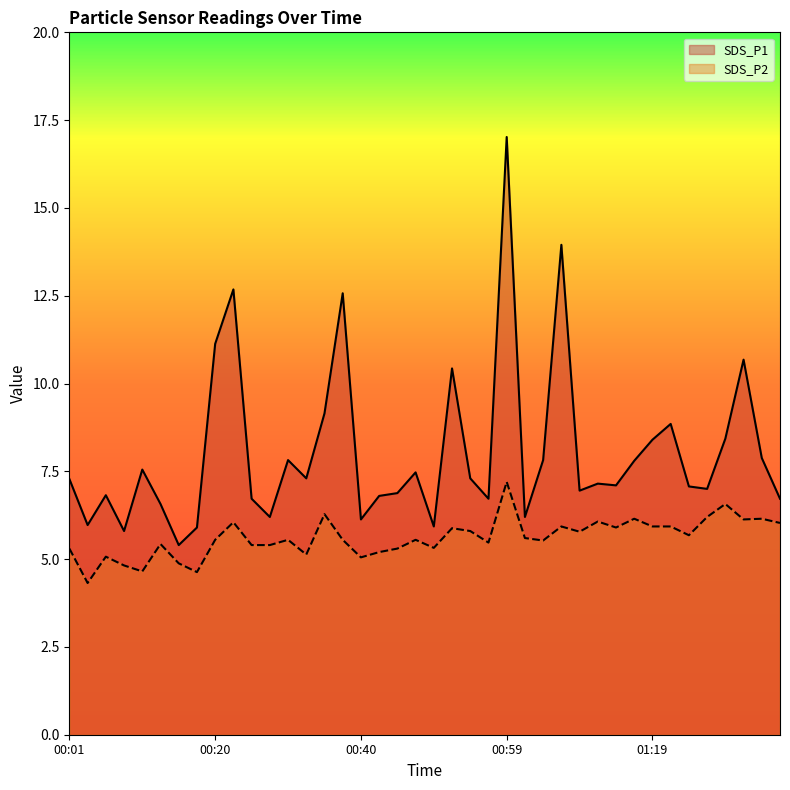

How many interior local valleys does the SDS_P2 series have?

12